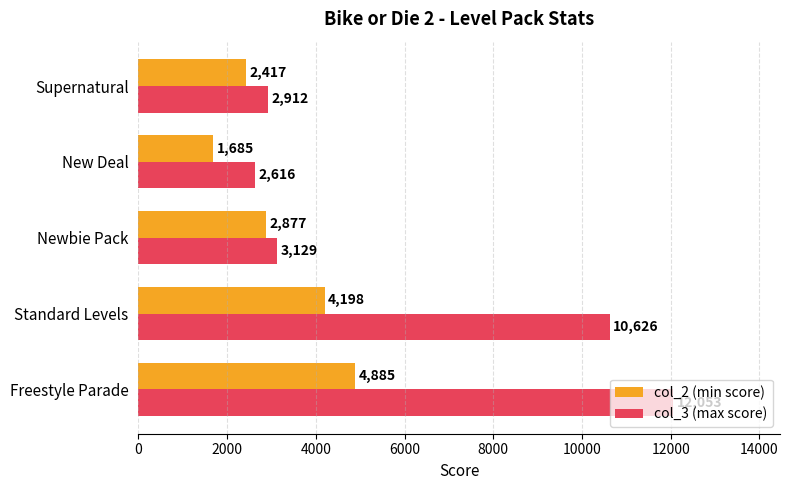

At New Deal, list the series in order from largest to smallest.

col_3 (max score), col_2 (min score)